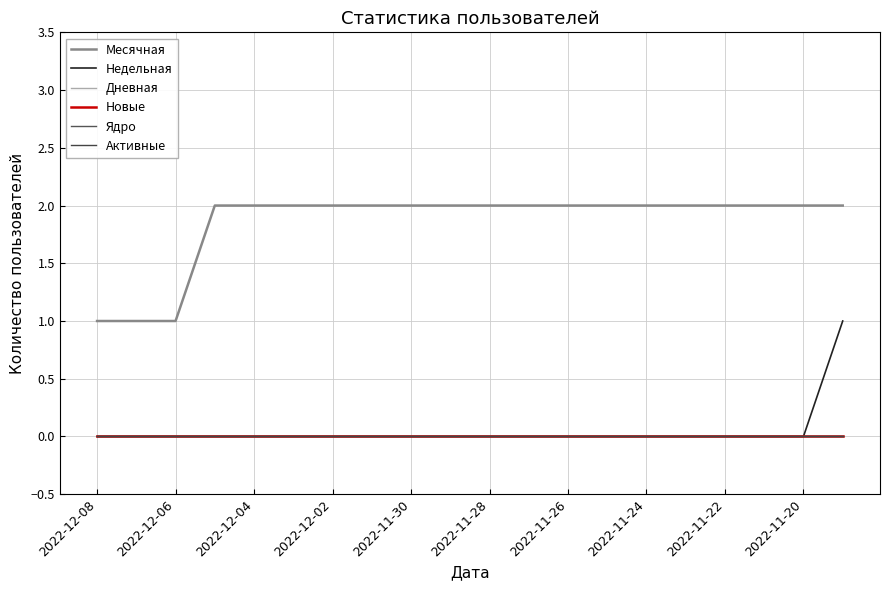

Does the chart display data point markers on the line(s)?

No